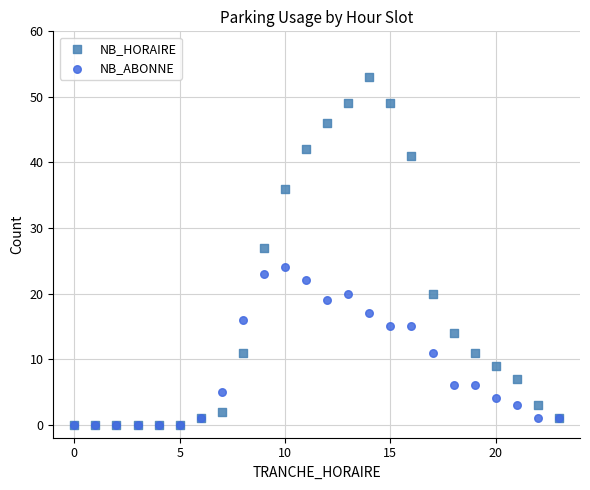

Across all series, what Y value is closest to 26?

27